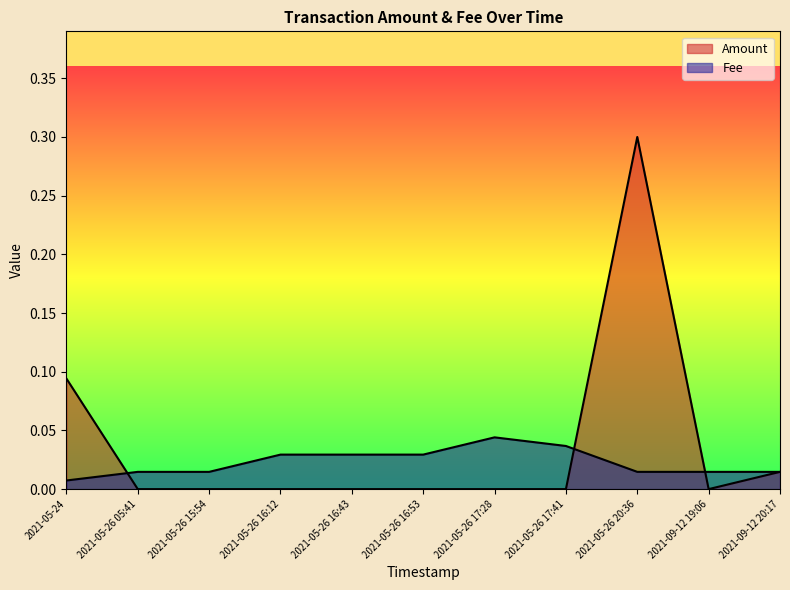

What is the spread (max minus min) of values at 2021-05-24?

0.1